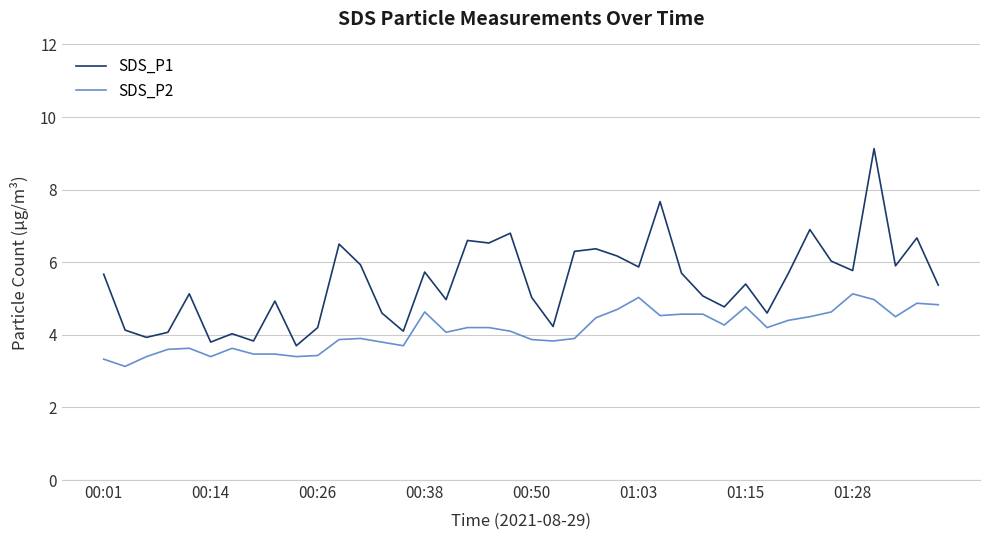

Which series has the widest spread of values?

SDS_P1